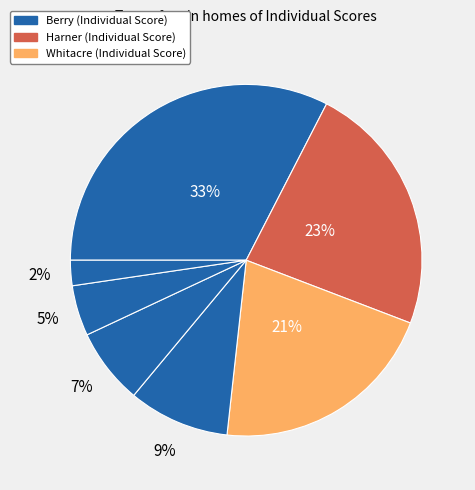

How many slices are in this pie chart?

7